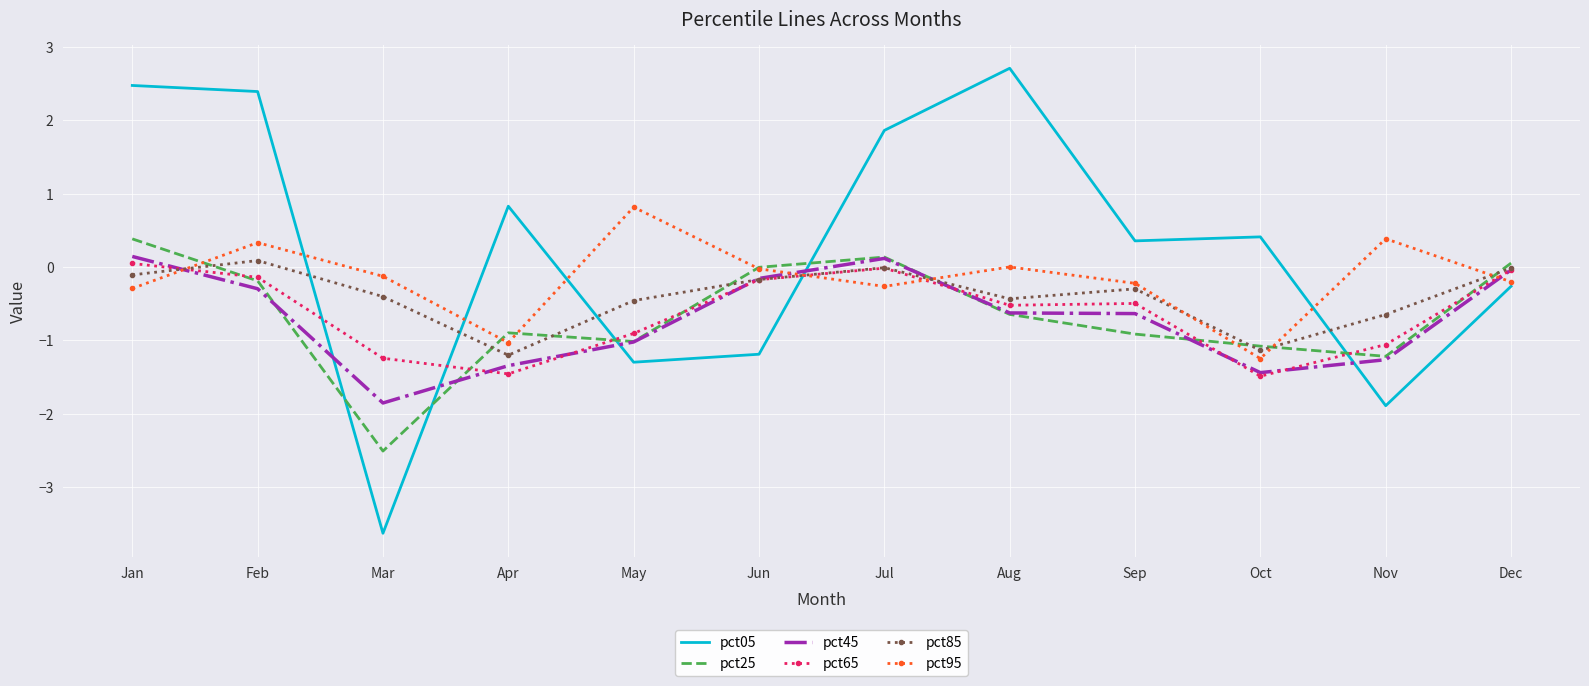

What is the spread (max minus min) of values at Mar?

3.5